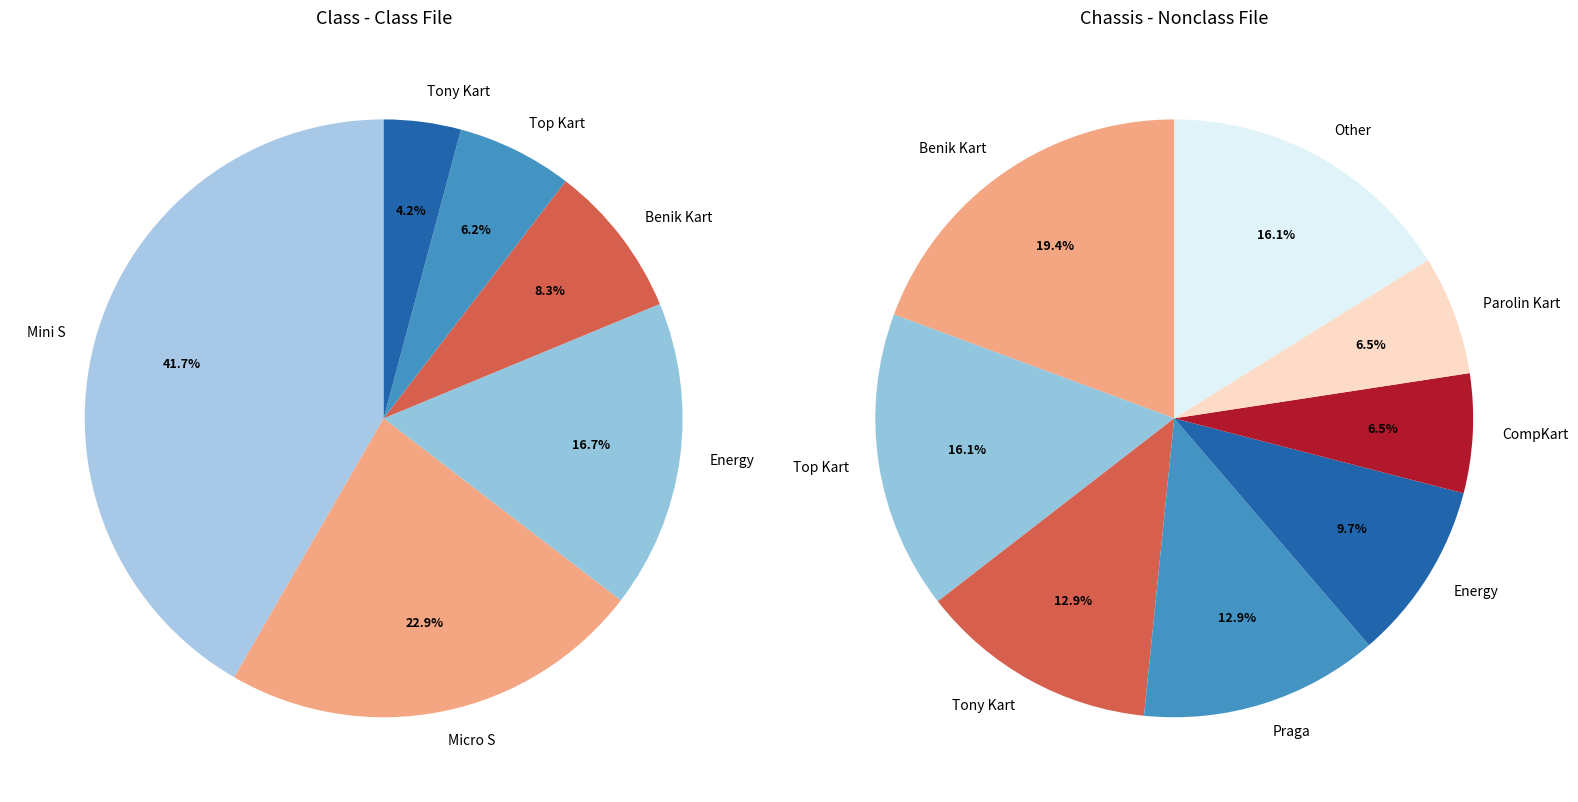

To the nearest percent, what is the average slice percentage?

17%